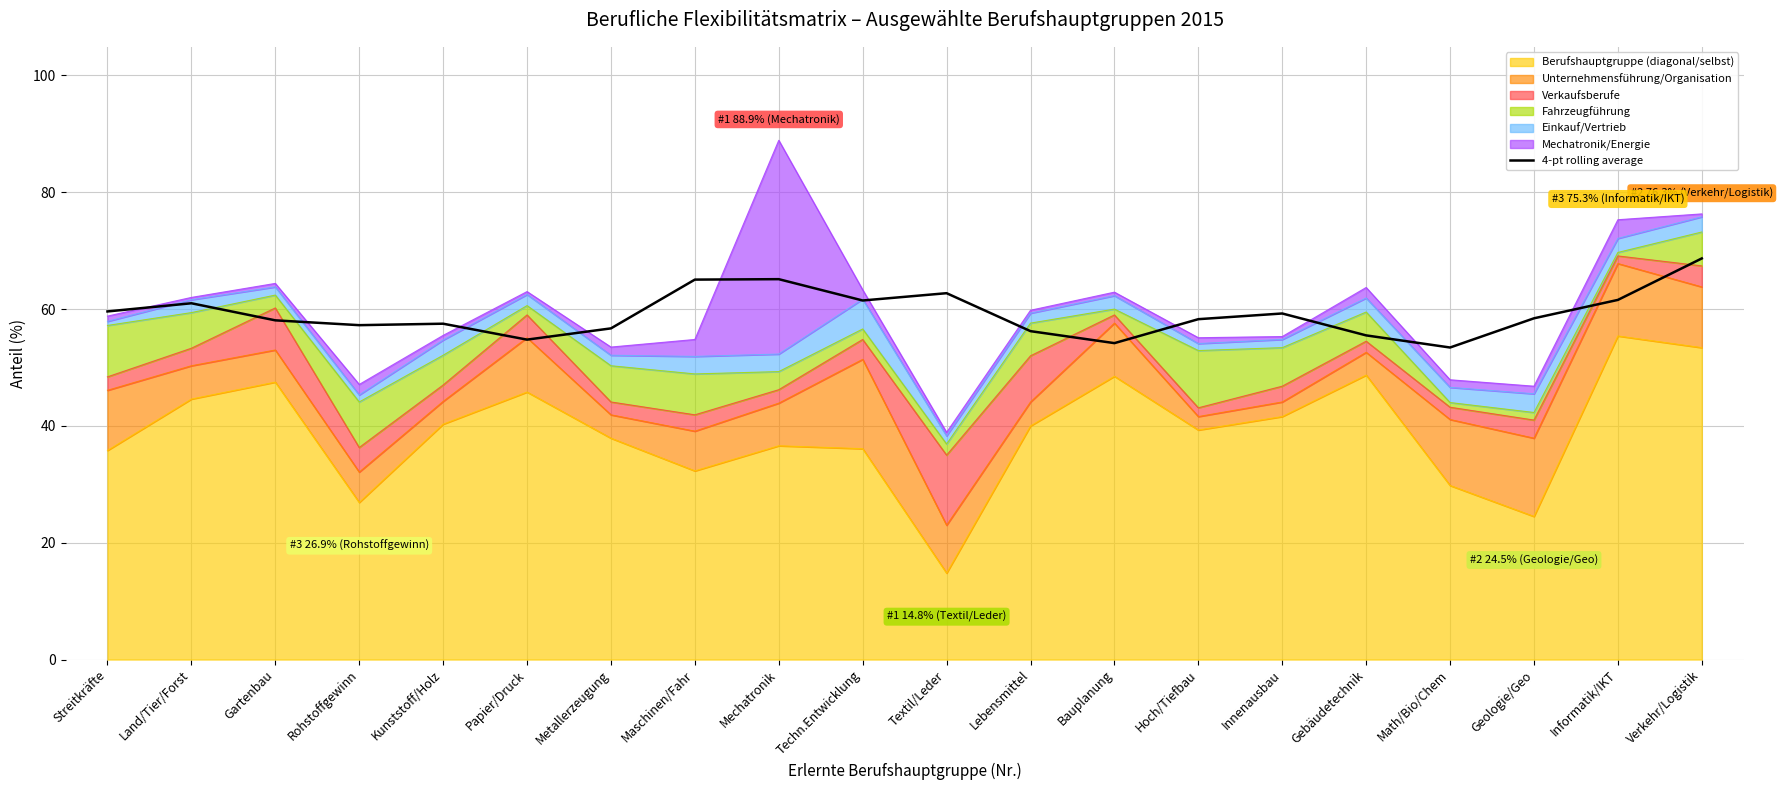

Is it true that the value at Metallerzeugung is 74.7?

False